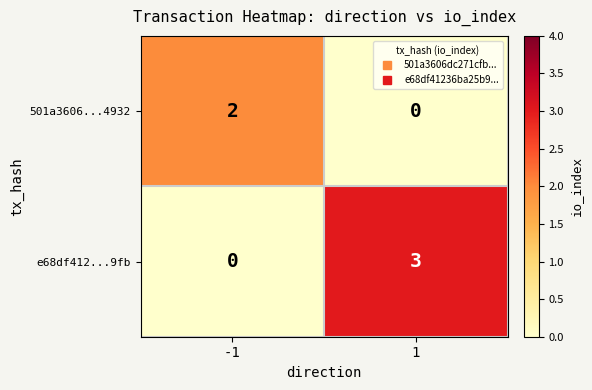

What is the total value across all series at 1?

3